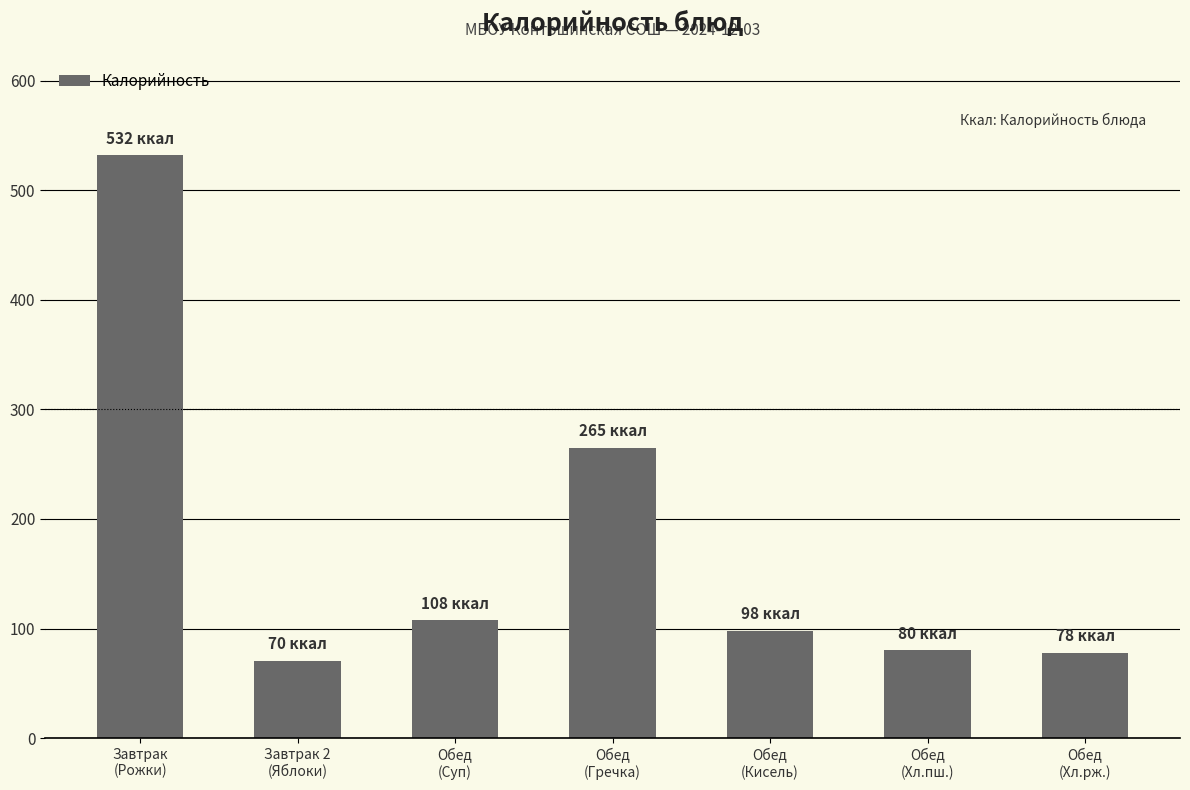

True or false: the data shows 80.0 at Обед
(Хл.пш.).

True